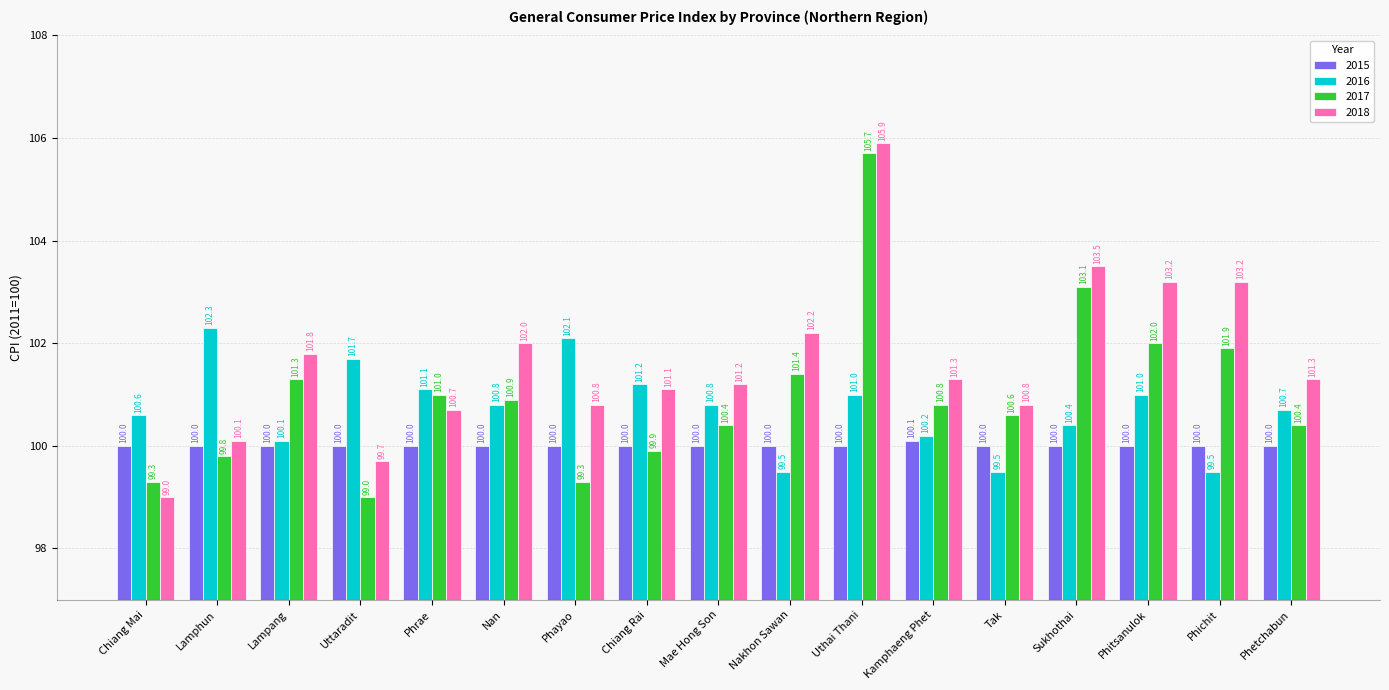

How many data points in 2017 are less than 100?

5